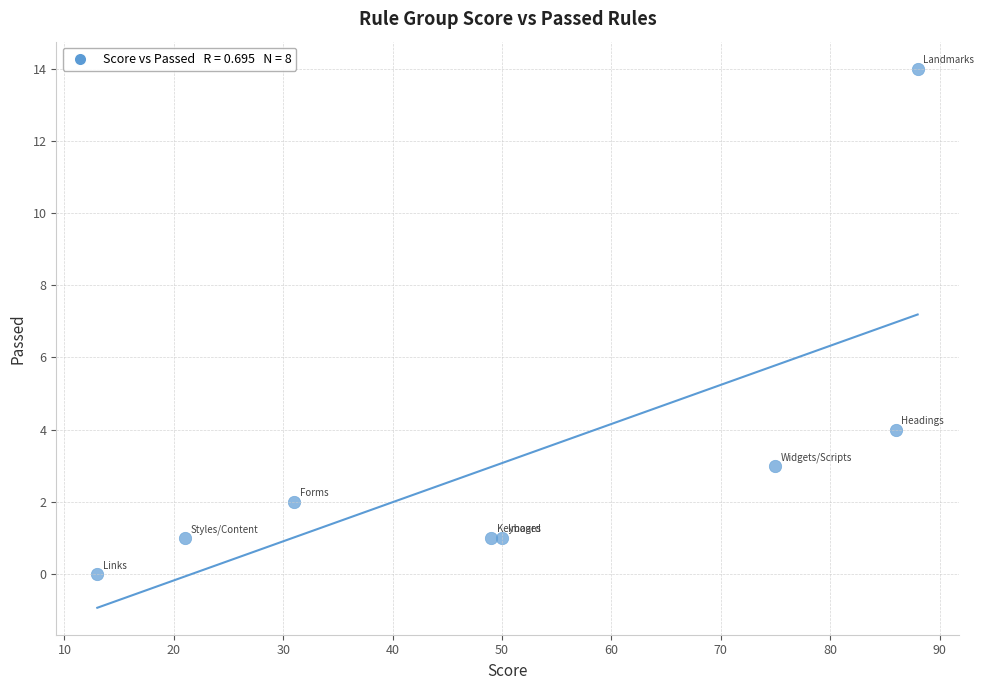

What is the average X value?

52